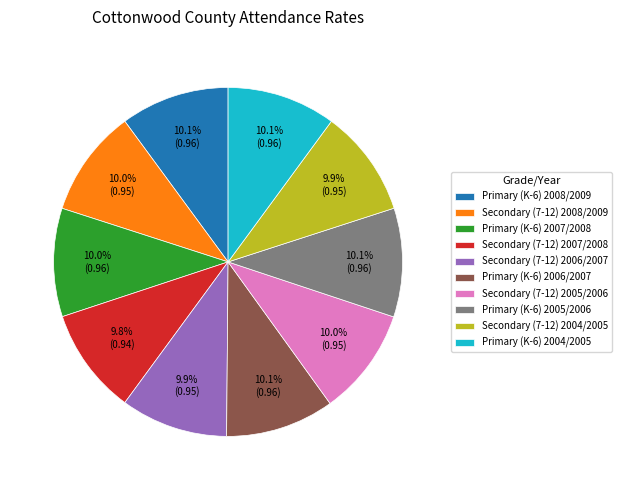

Count the number of slices in the pie.

10